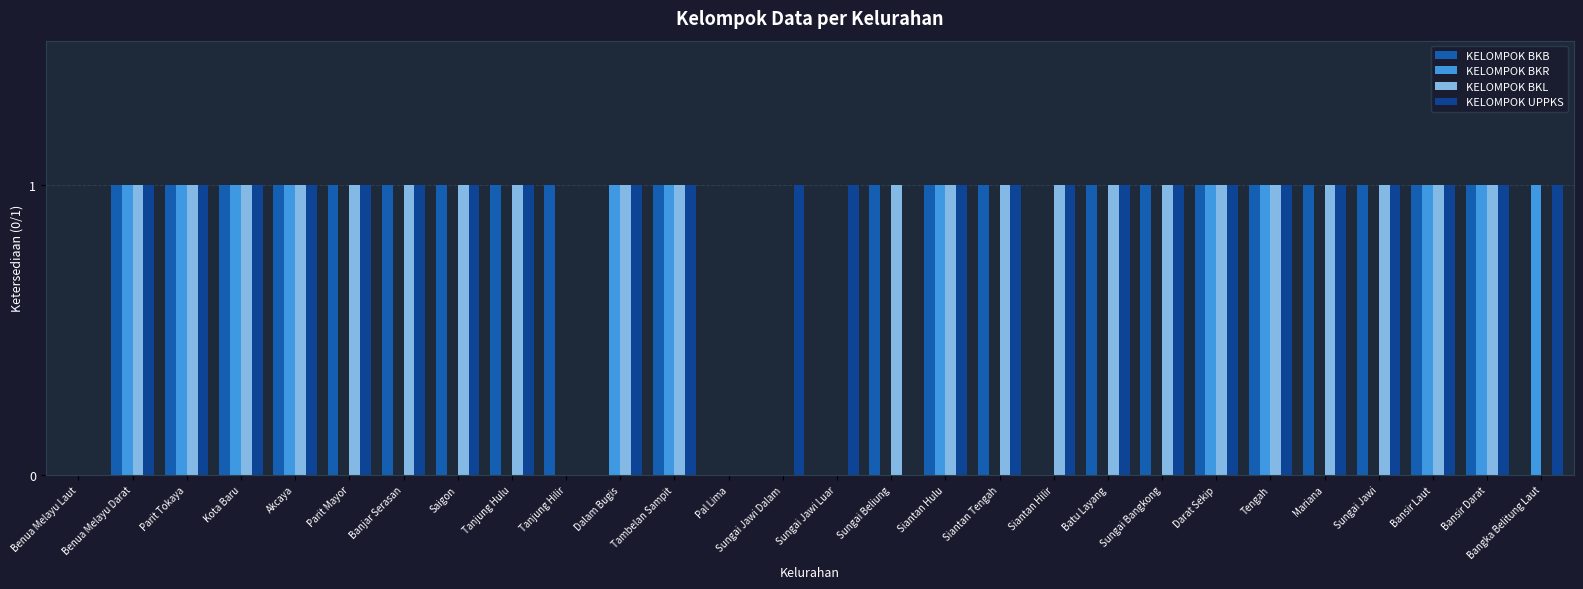

What is the average value of the KELOMPOK BKB series?

1